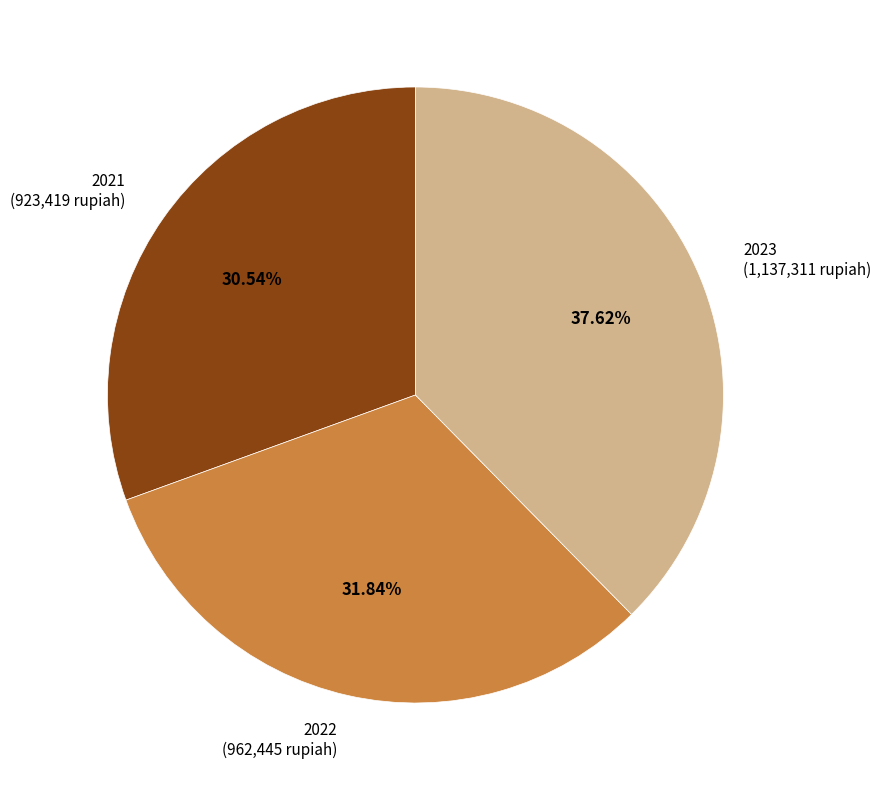

What percentage is the 2021 slice, to the nearest percent?

31%